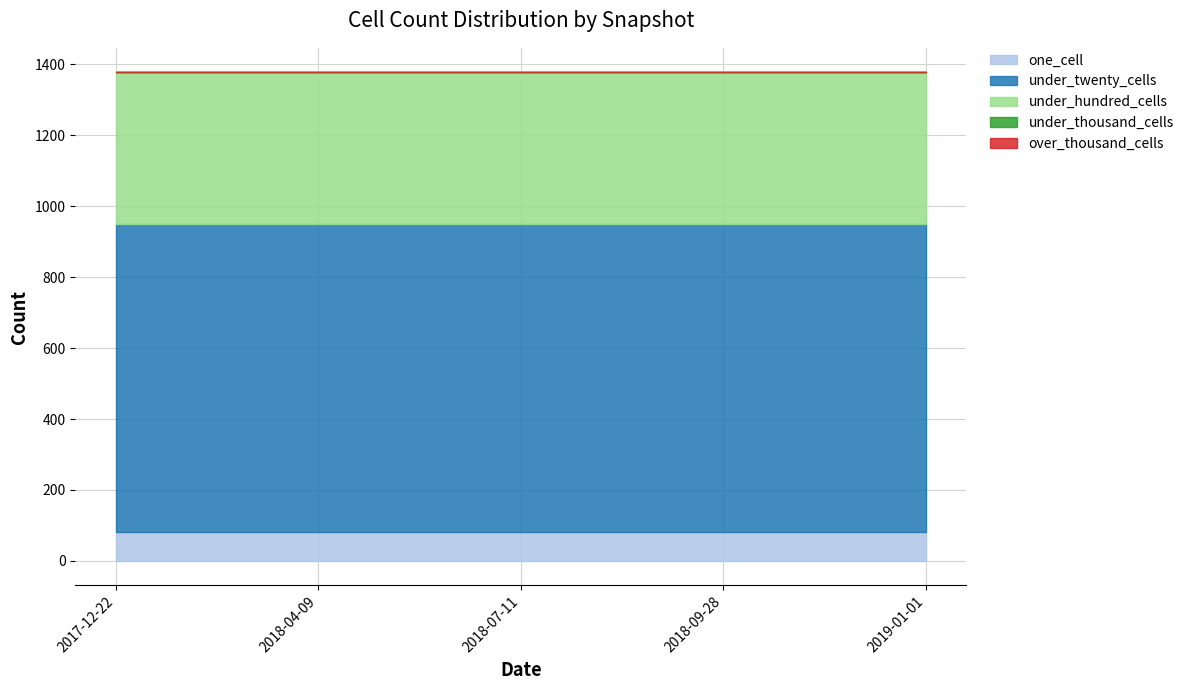

Reading left to right, extract all data points from this chart.

one_cell: 82	82	82	82	82
under_twenty_cells: 867	867	867	867	867
under_hundred_cells: 429	429	429	429	429
under_thousand_cells: 0	0	0	0	0
over_thousand_cells: 0	0	0	0	0